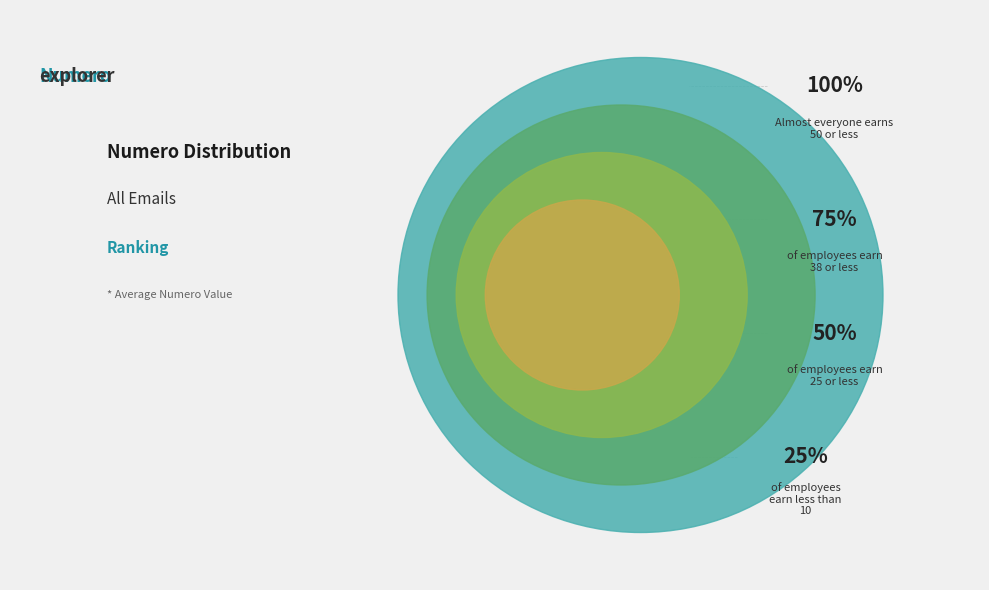

The 5 slice represents 1% of the pie. True or false?

False